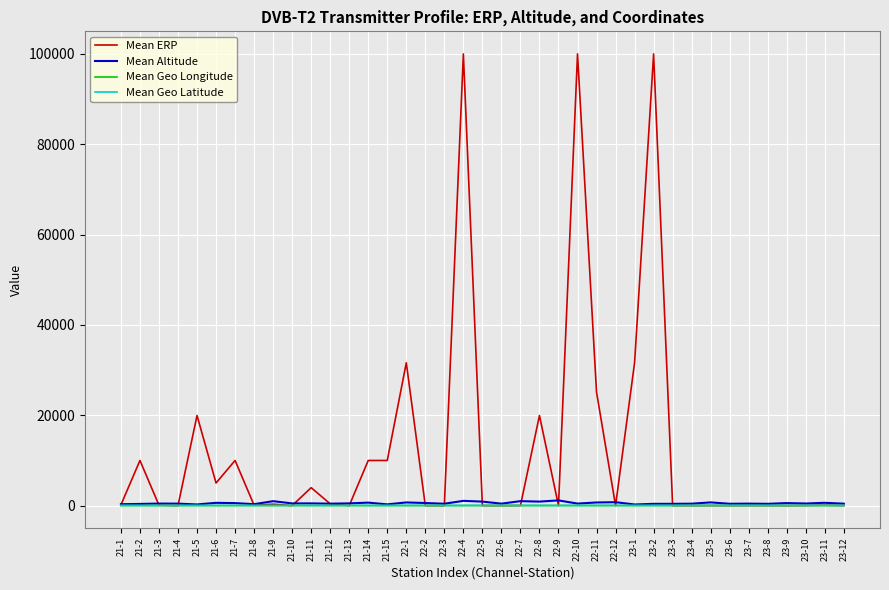

Count the number of data series in this chart.

4